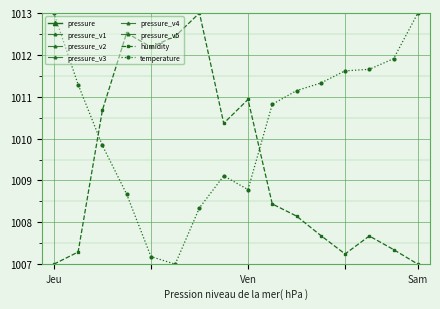

Is it true that humidity equals 1007.0 at 06:00?

True